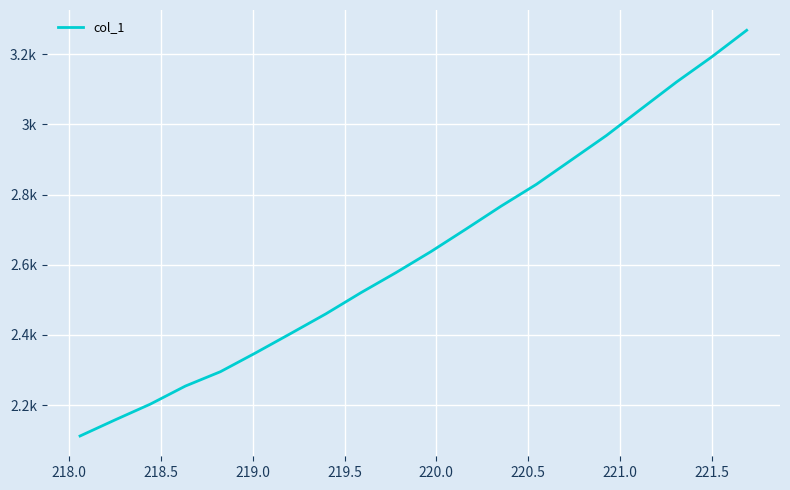

Reading left to right, transcribe all the data shown in this chart.

2112.2	2158.2	2202.9	2254.5	2295.5	2348.9	2404.1	2460.0	2520.3	2577.6	2637.7	2701.9	2767.2	2828.9	2898.5	2968.2	3044.6	3120.7	3191.8	3267.9